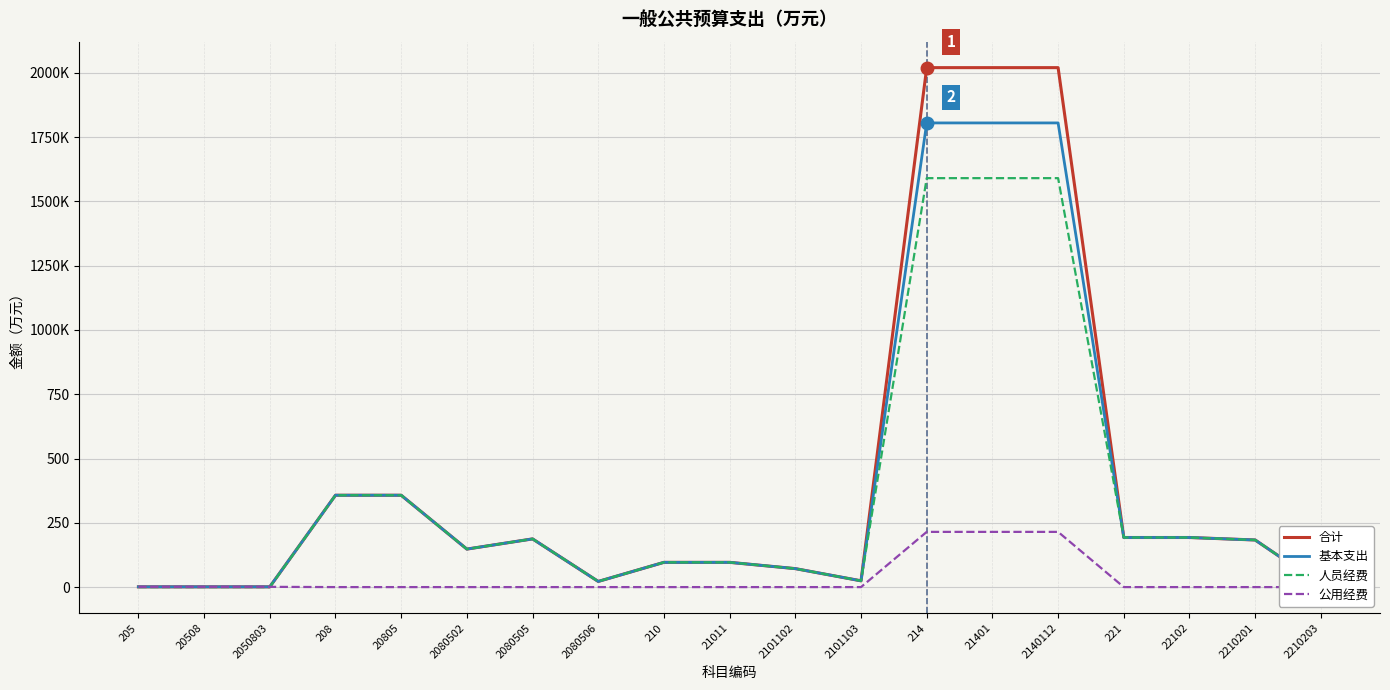

Reading left to right, what are all the values shown in this chart?

合计: 1.0	1.0	1.0	357.2	357.2	147.8	187.4	22.0	96.2	96.2	71.8	24.4	2020.0	2020.0	2020.0	192.8	192.8	183.2	9.7
基本支出: 1.0	1.0	1.0	357.2	357.2	147.8	187.4	22.0	96.2	96.2	71.8	24.4	1805.0	1805.0	1805.0	192.8	192.8	183.2	9.7
人员经费: 0.0	0.0	0.0	357.2	357.2	147.8	187.4	22.0	96.2	96.2	71.8	24.4	1590.3	1590.3	1590.3	192.8	192.8	183.2	9.7
公用经费: 1.0	1.0	1.0	0.0	0.0	0.0	0.0	0.0	0.0	0.0	0.0	0.0	214.7	214.7	214.7	0.0	0.0	0.0	0.0